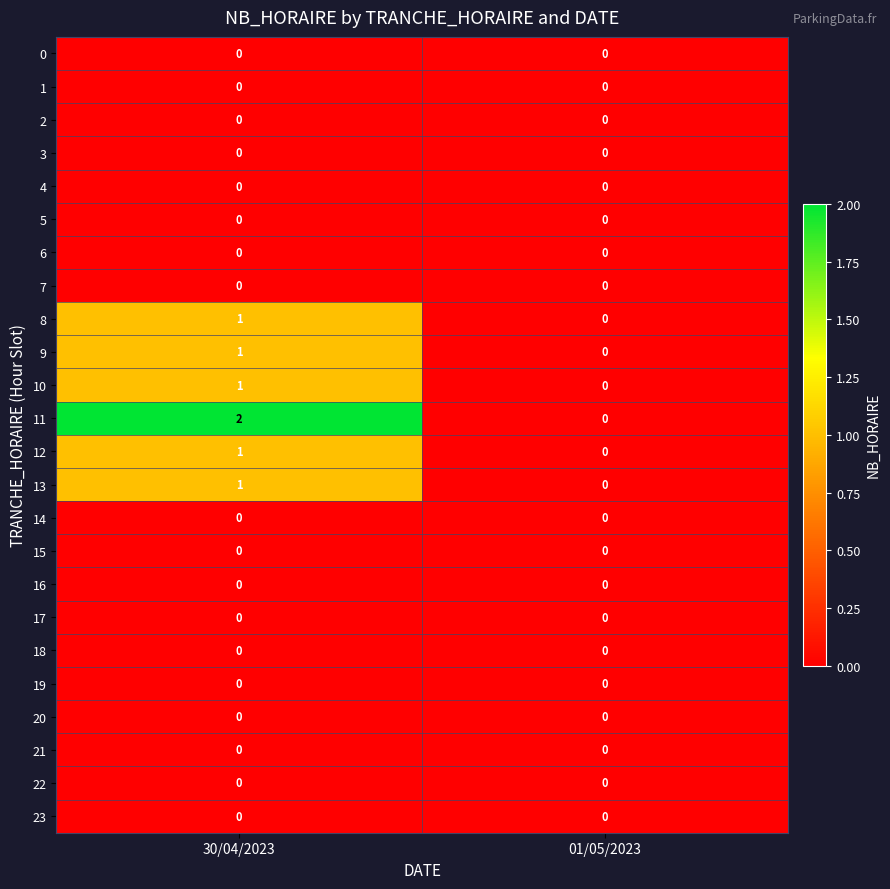

The 14 series shows 0 at 01/05/2023. True or false?

True